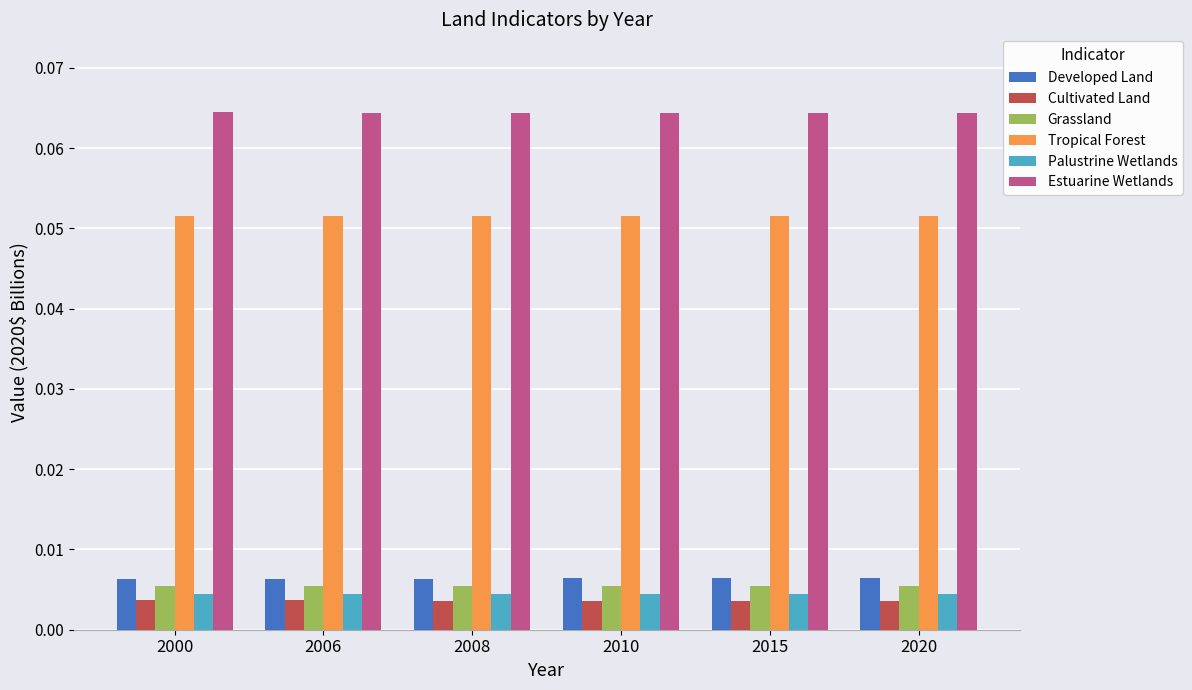

How many groups of bars are there?

6